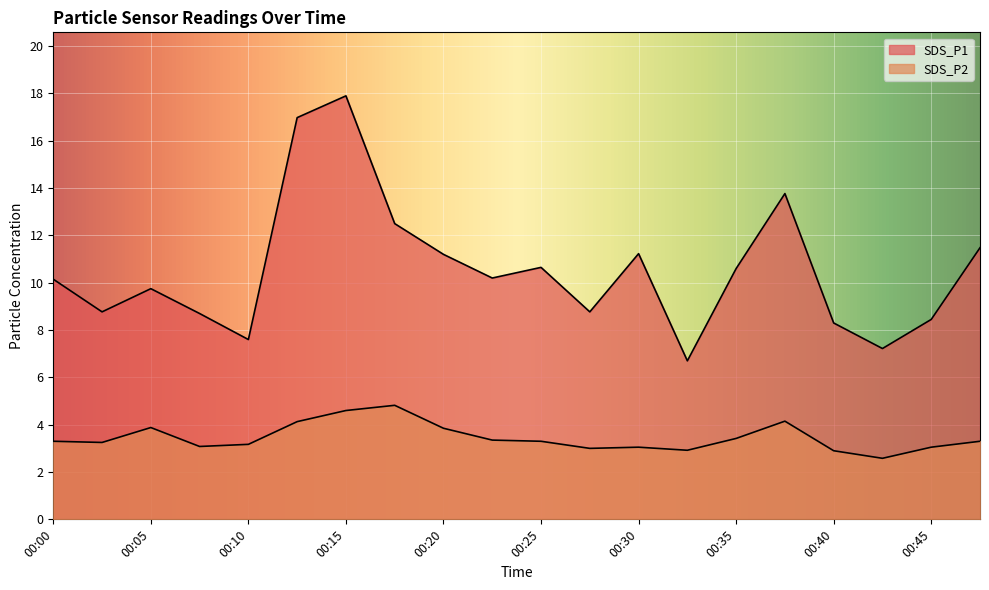

Rank the series at 00:00 from lowest to highest value.

SDS_P2, SDS_P1